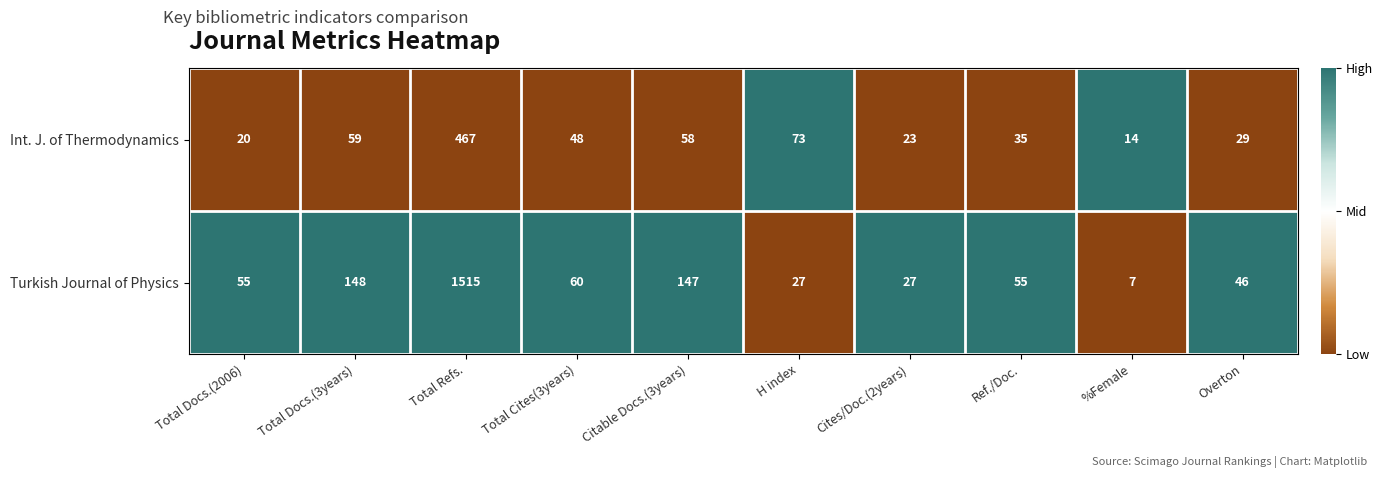

Rank the series by their average value, from lowest to highest.

Int. J. of Thermodynamics, Turkish Journal of Physics